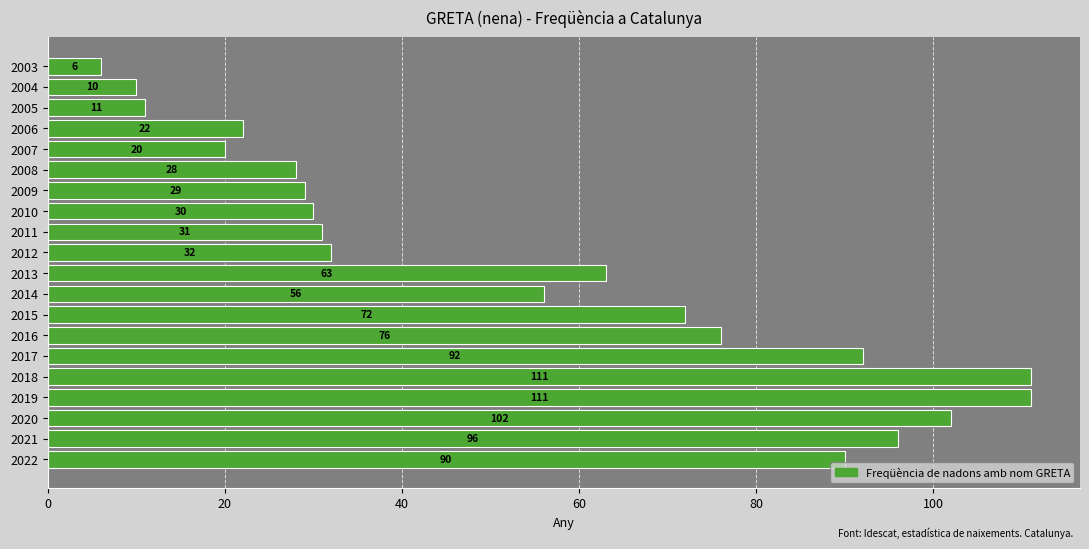

What is the difference between the maximum and minimum values?

105